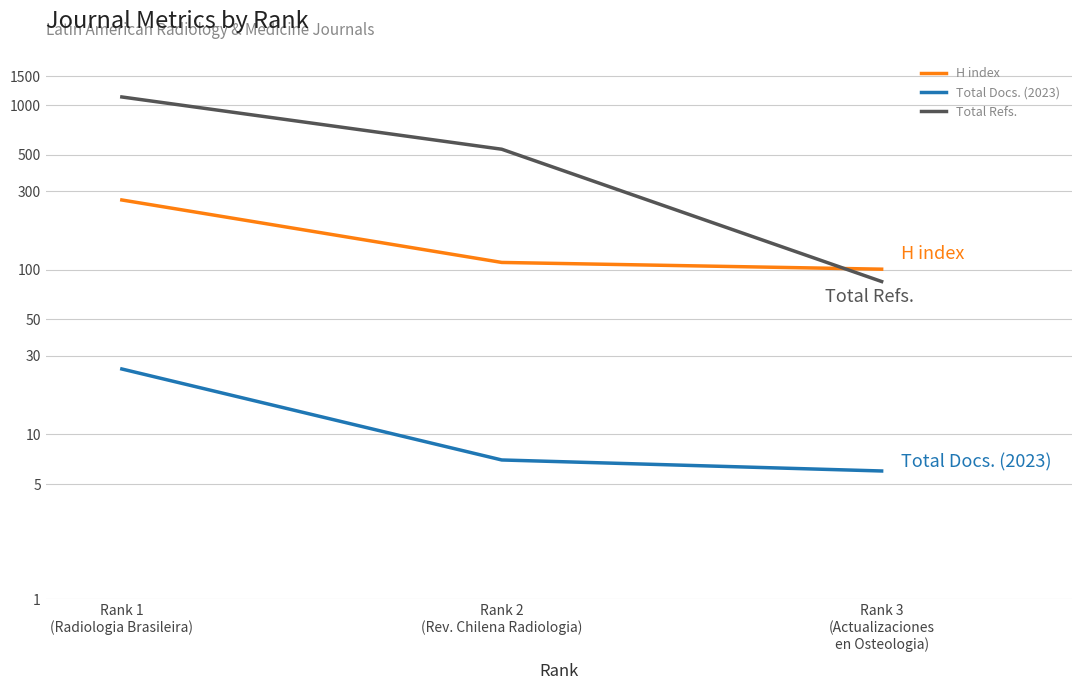

At how many categories does at least one series exceed 686?

1